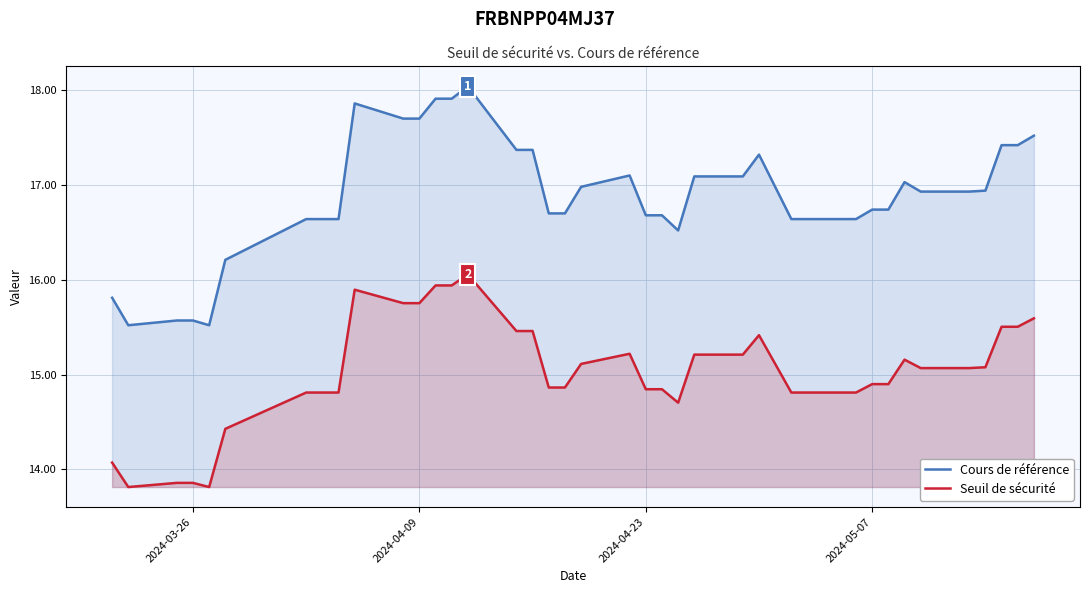

Does the chart display data point markers on the line(s)?

No